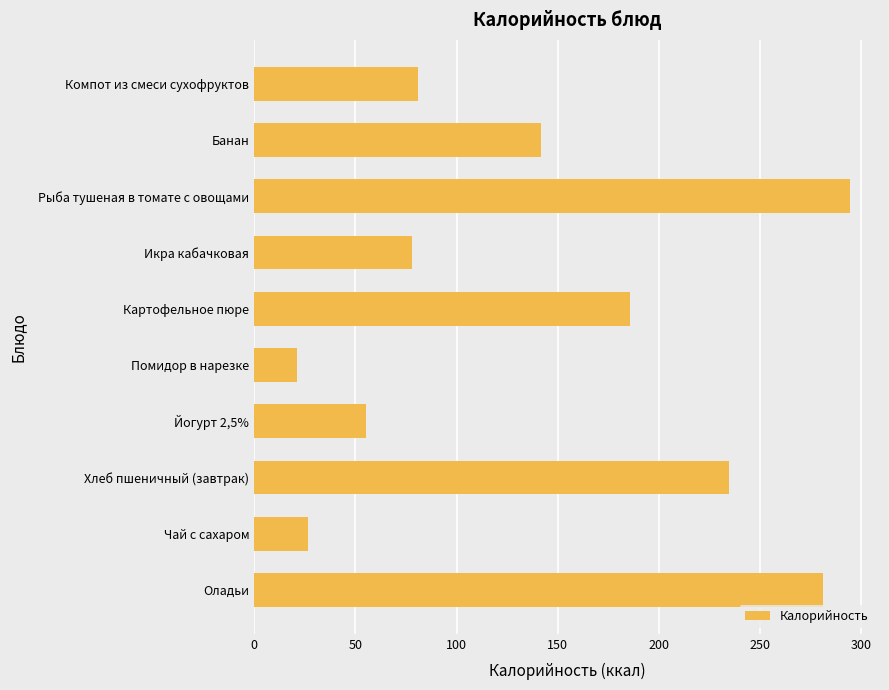

Is it true that the value at Компот из смеси сухофруктов is 81.0?

True